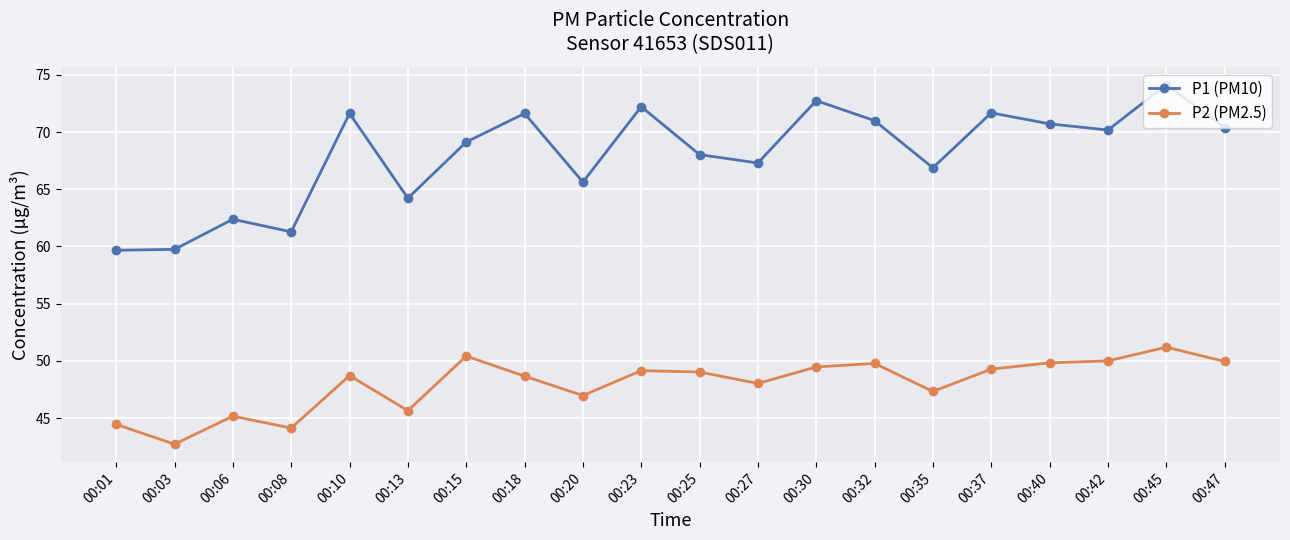

Rank the series by their average value, from highest to lowest.

P1 (PM10), P2 (PM2.5)